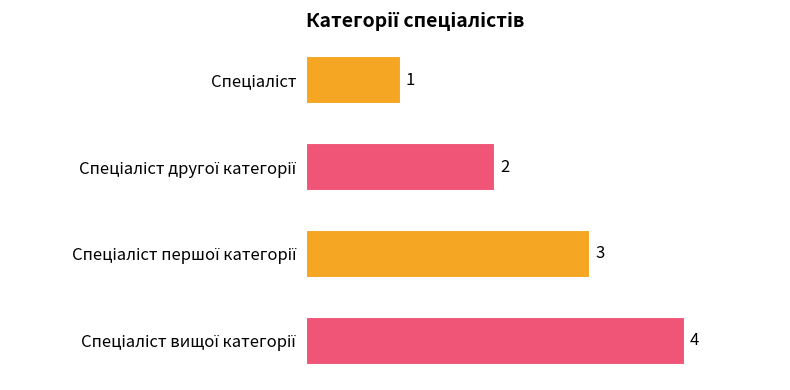

Count the values in the range 2 to 4.

3